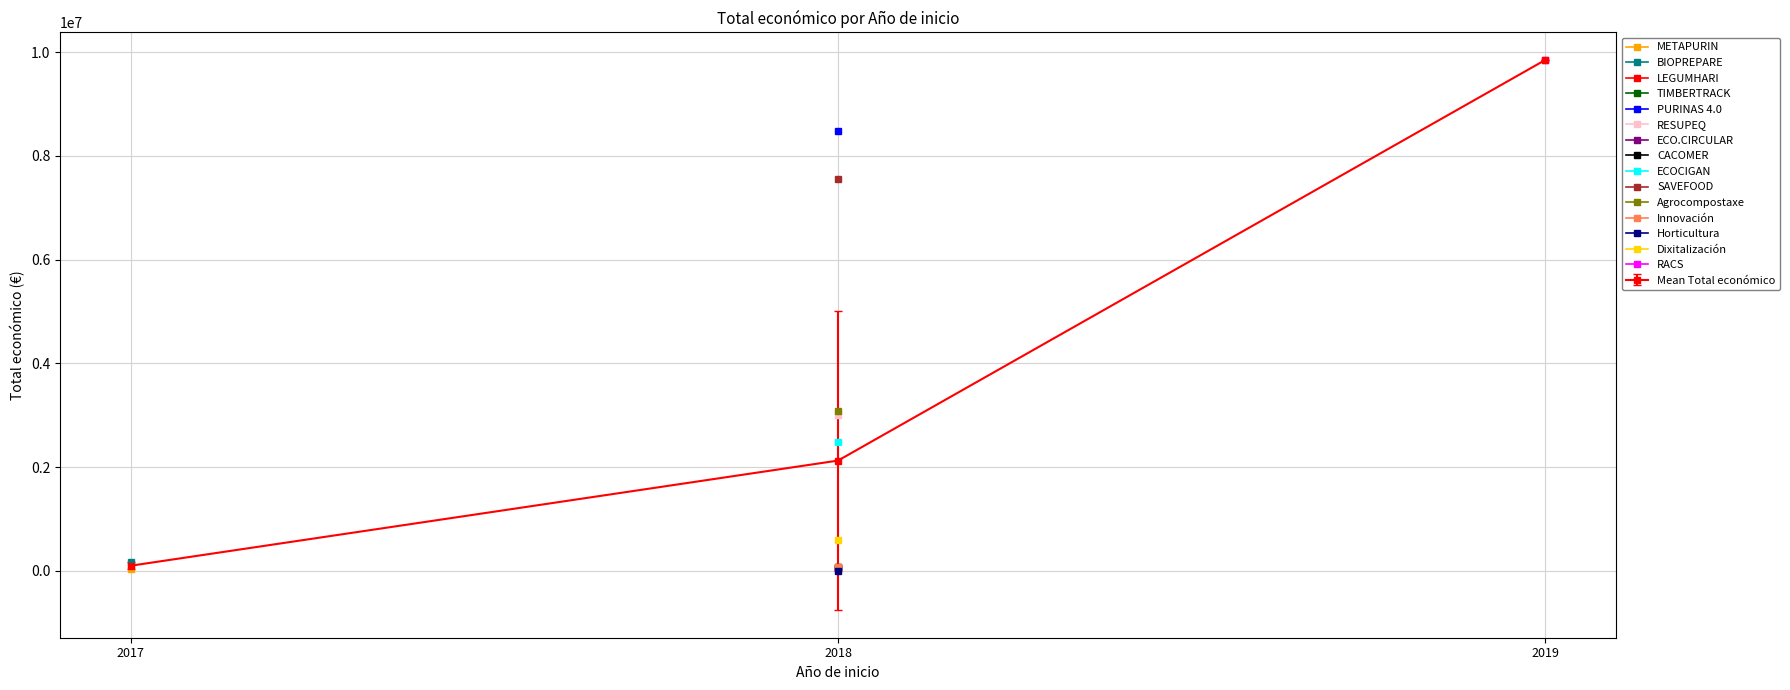

How many lines are shown in the chart?

1